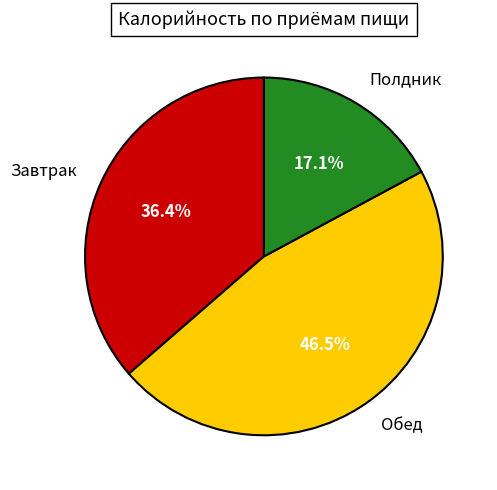

Rank the categories by value from lowest to highest.

Полдник, Завтрак, Обед